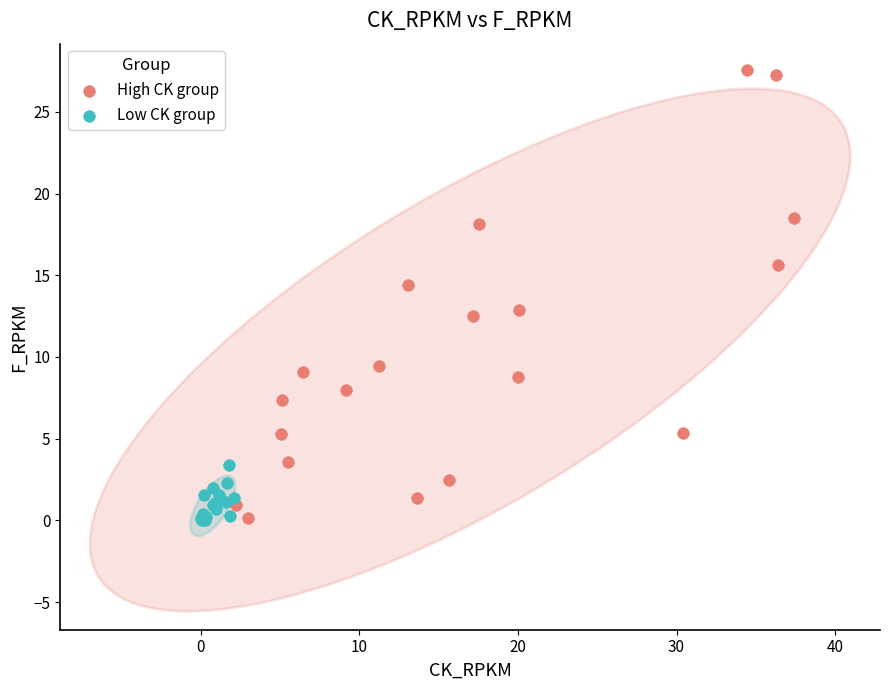

Which series has the largest Y range (max minus min)?

High CK group